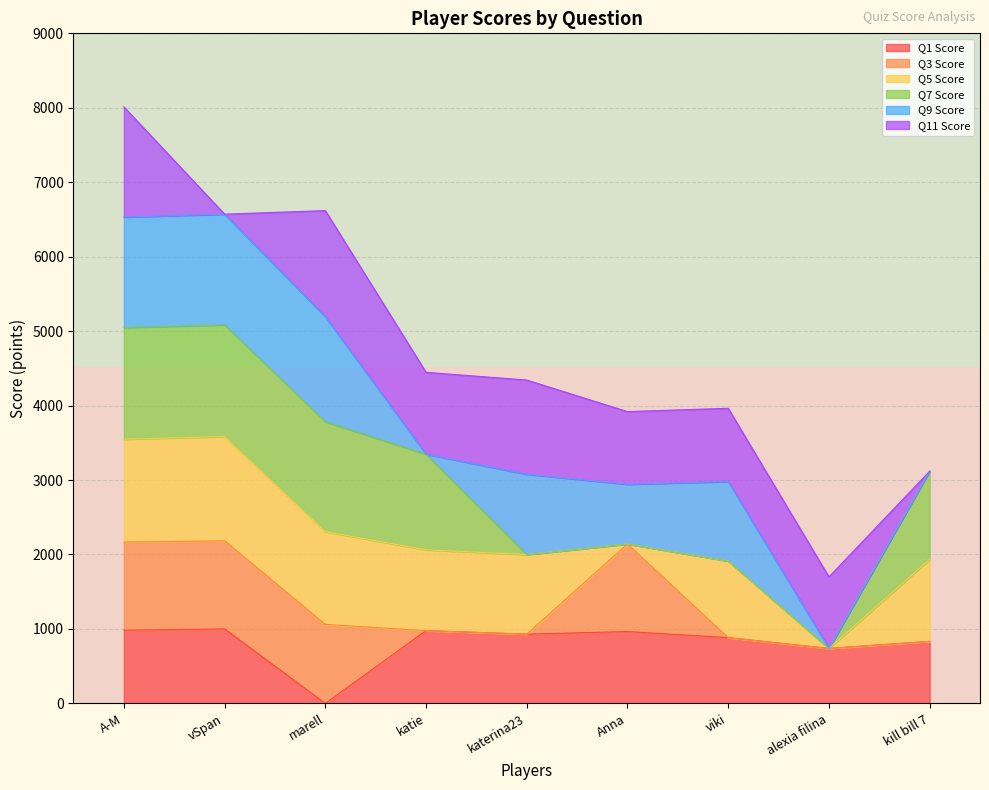

True or false: Q1 Score has a value of 1455 at vSpan.

False